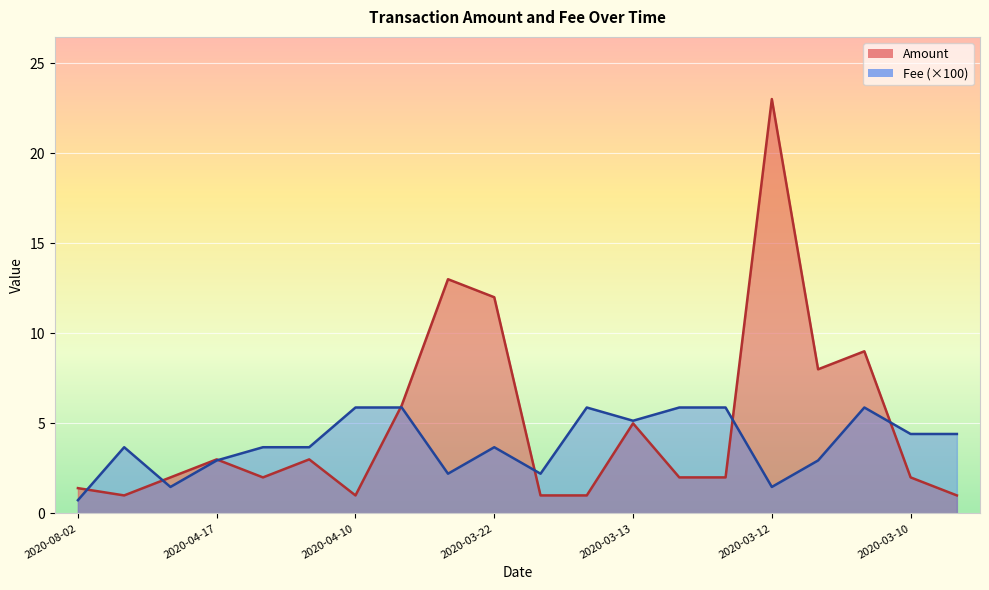

Is it true that Amount equals 0.5 at 2020-04-10?

False